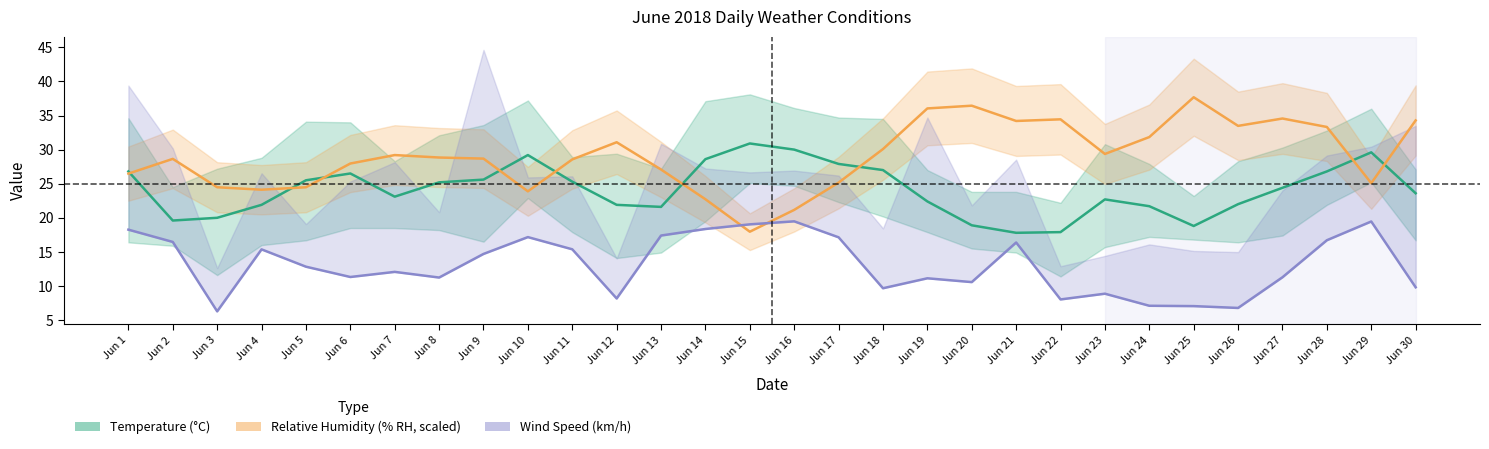

How many values in the Relative Humidity band series exceed 28?

18